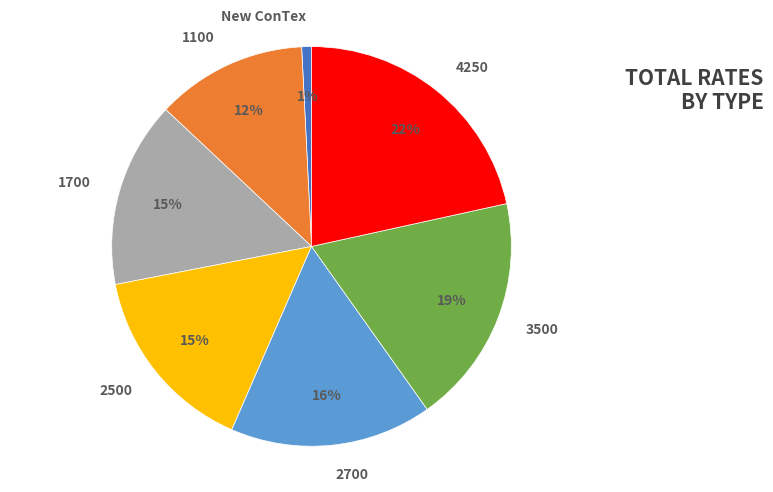

Which category has the smallest portion of the pie?

New ConTex